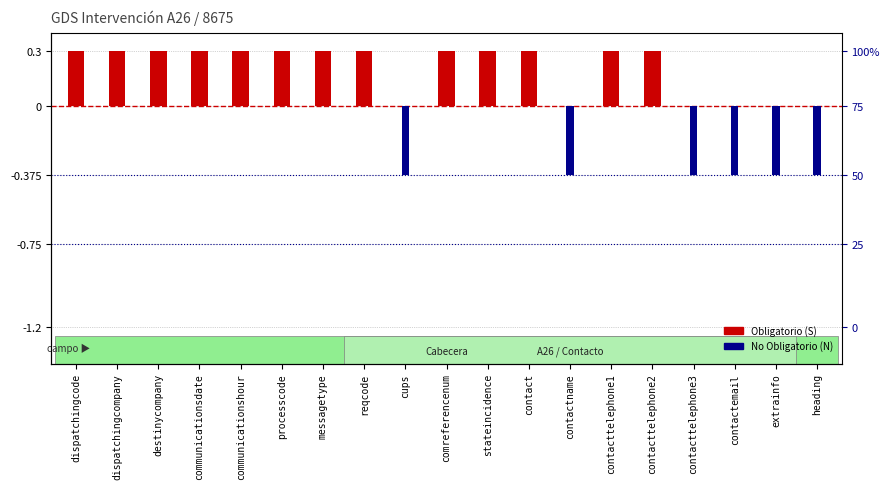

What is the spread (max minus min) of values at contacttelephone3?

0.4